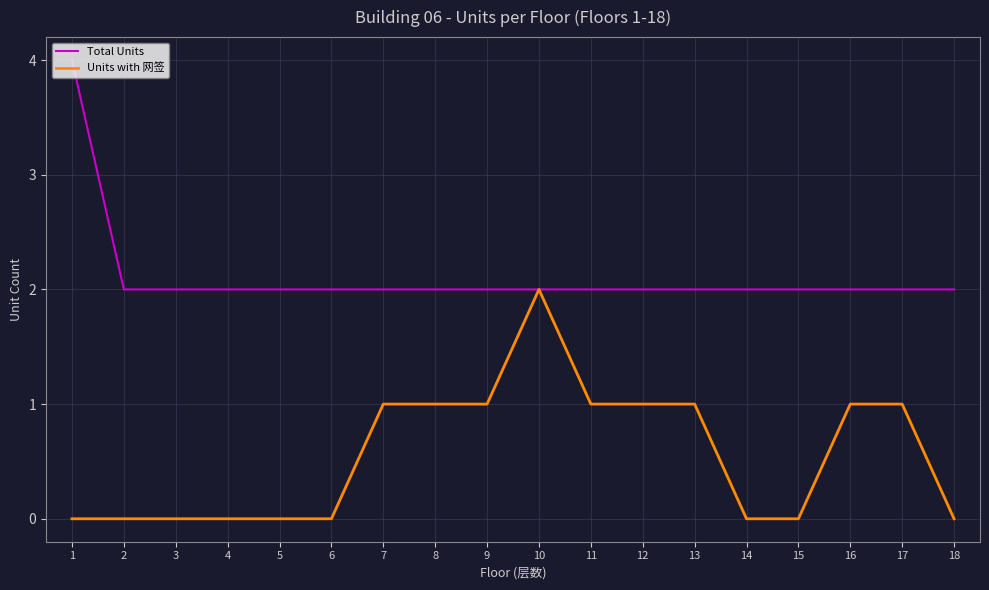

Which category has the highest value in the Units with 网签 series?

10